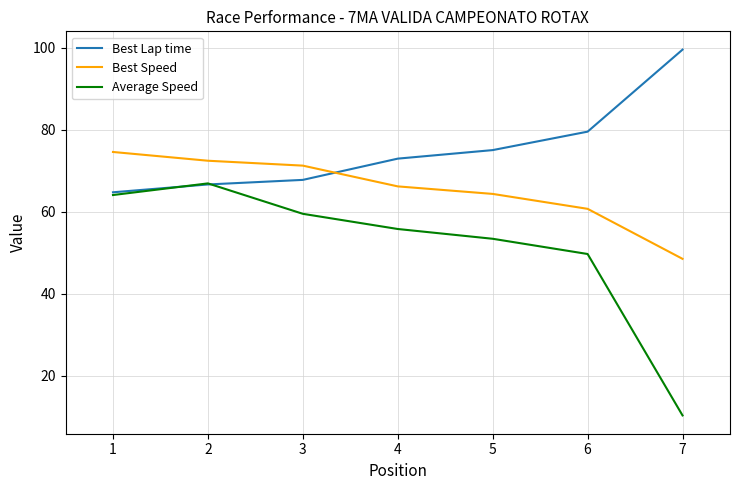

At which category is the sum across all series the highest?

2